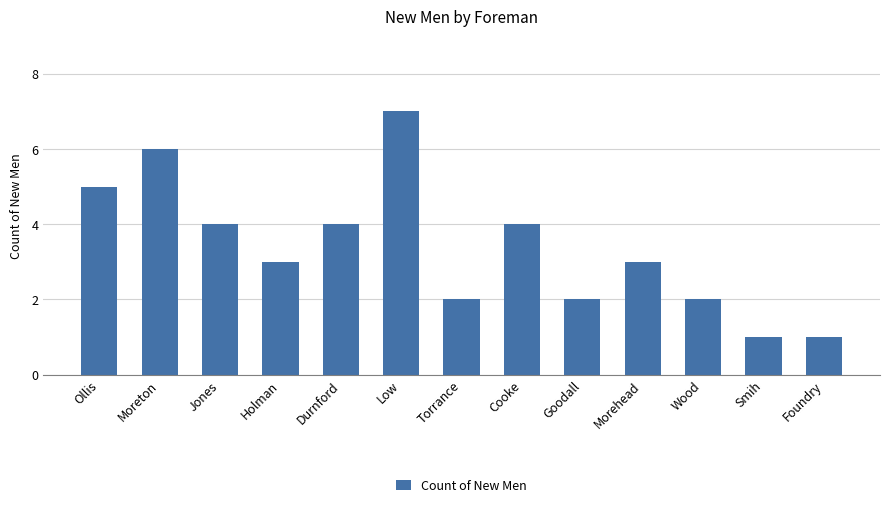

Are the bars horizontal?

No